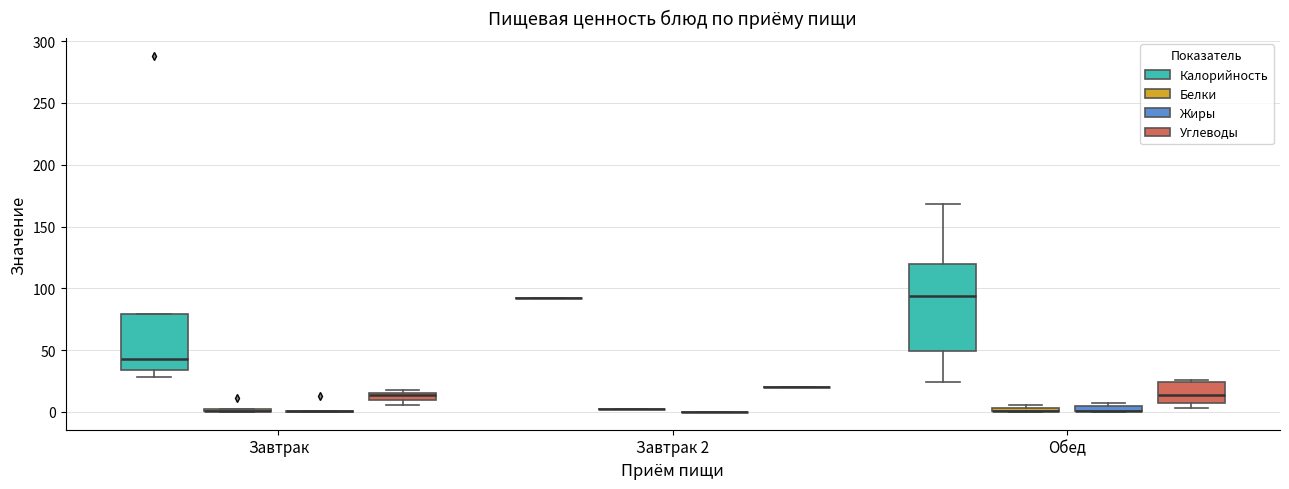

Which box is the tallest, from its lower edge to its upper edge?

Обед (Калорийность)